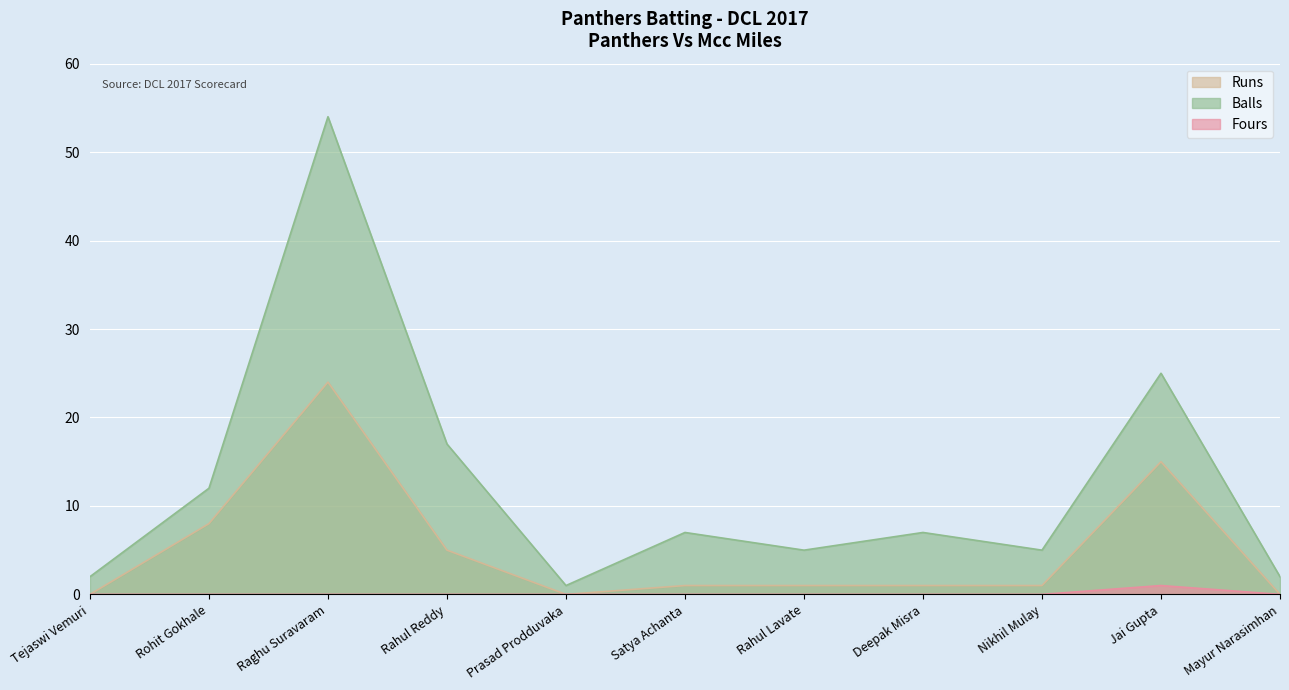

Between Tejaswi Vemuri and Raghu Suravaram, which series saw the biggest shift?

Balls